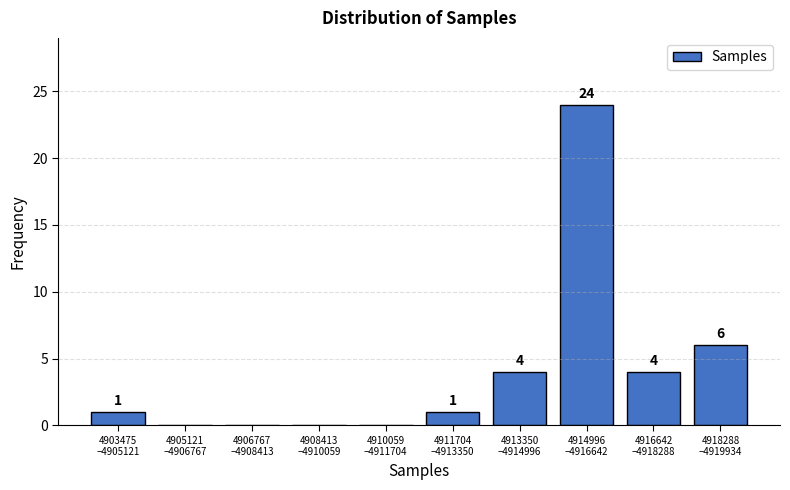

What is the sum of all values?

40